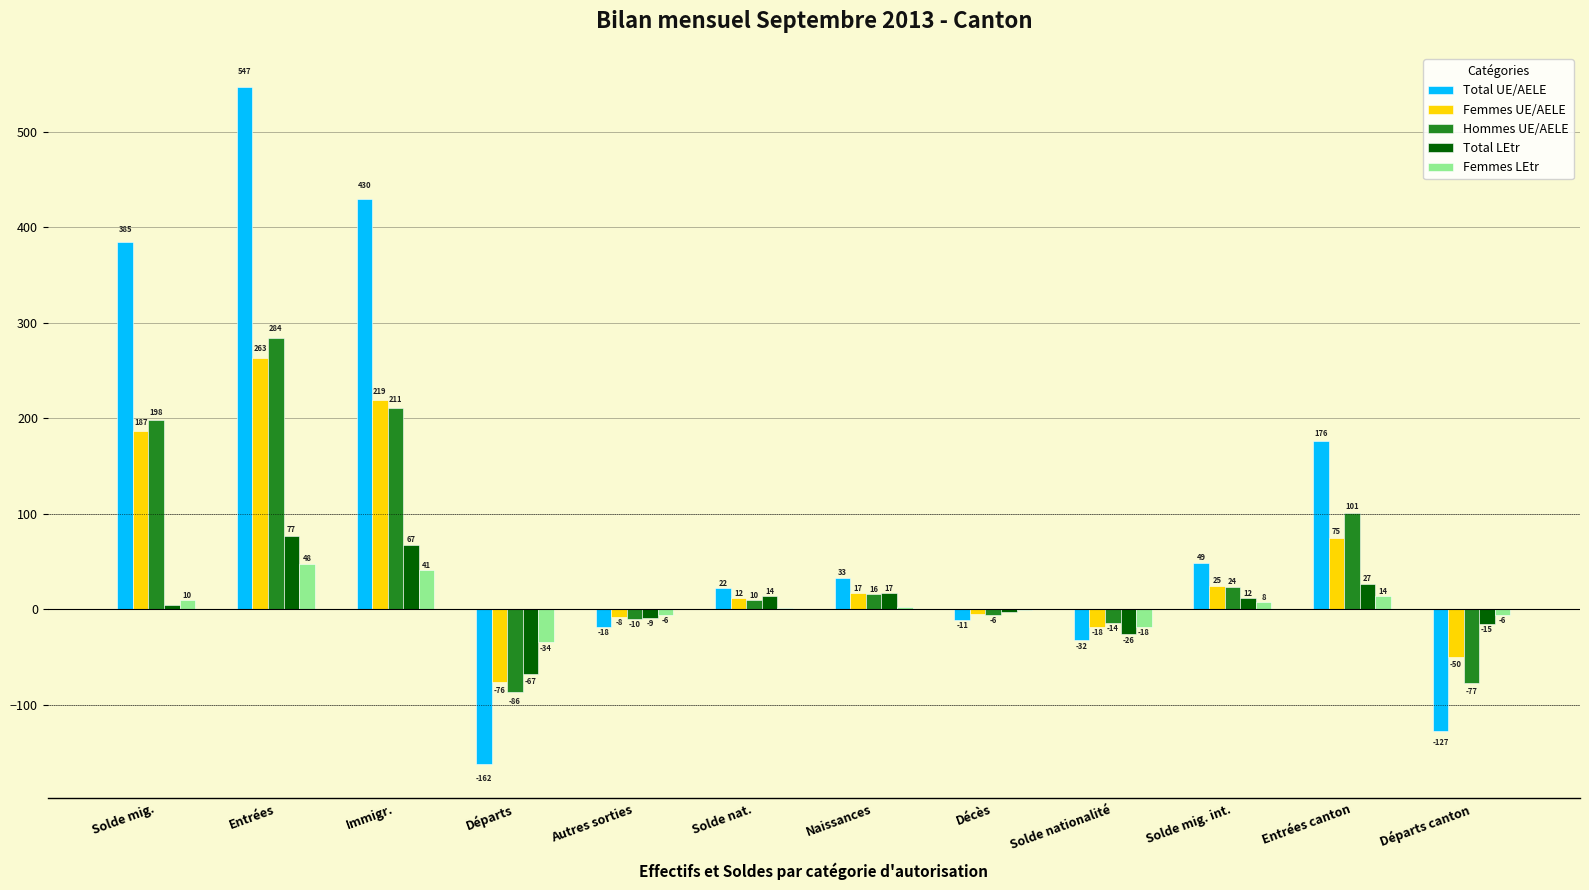

What is the sum of all Hommes UE/AELE values?

651